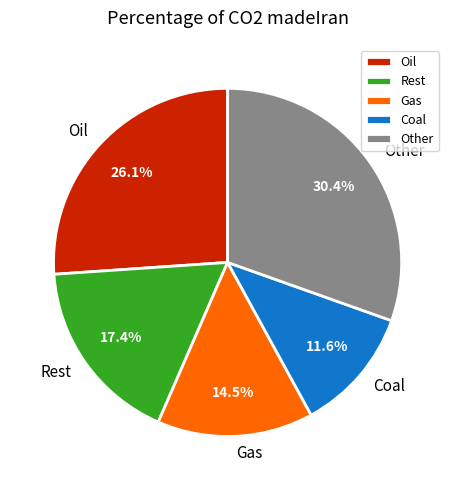

Combined, do Other and Oil account for over 50%?

Yes